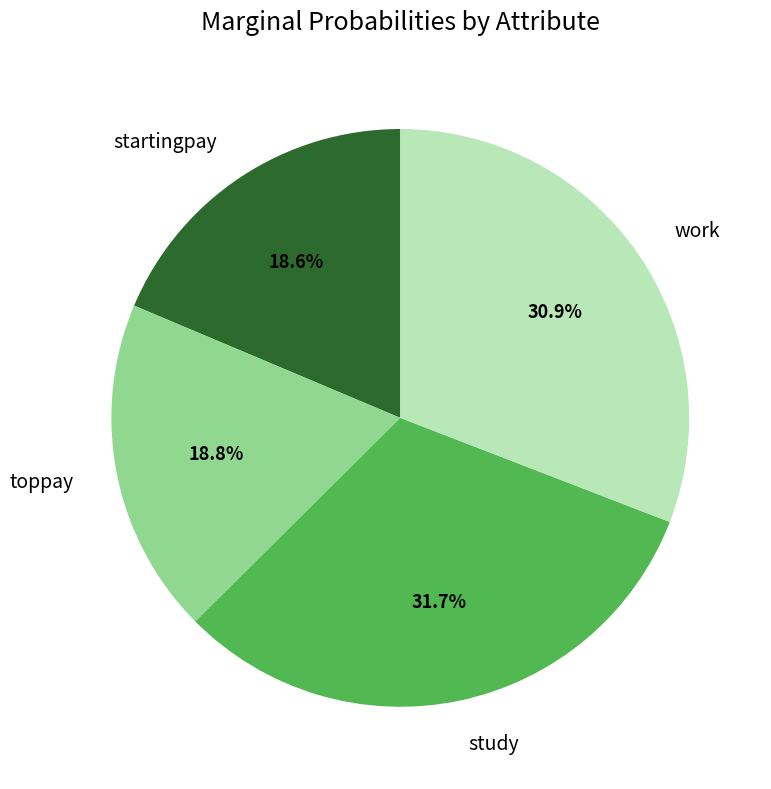

Is startingpay the majority of the pie?

No